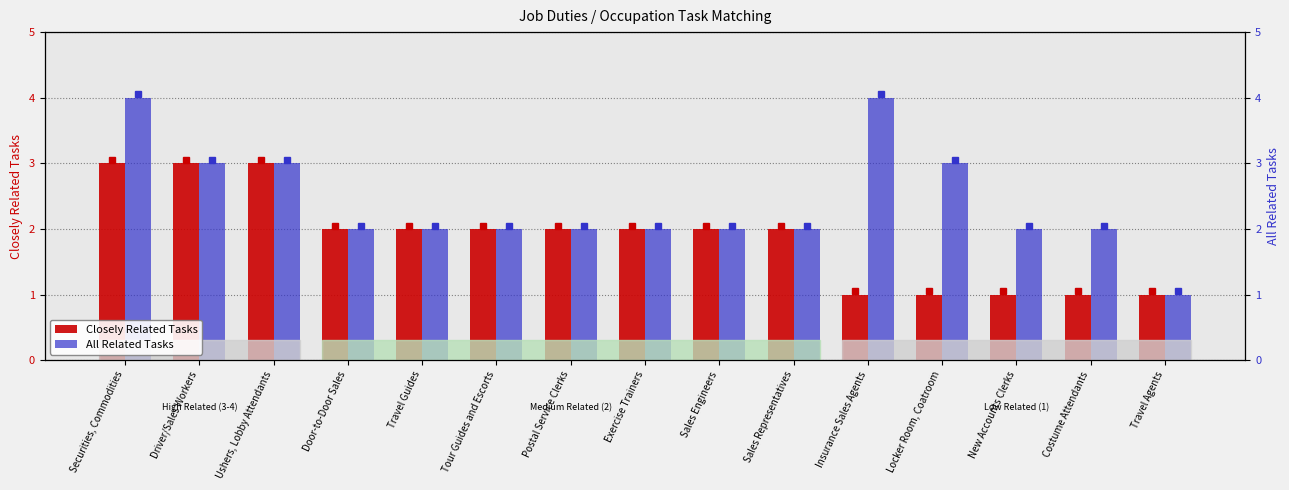

Is the value of Closely Related Tasks at Sales Representatives greater than the value of All Related Tasks at Sales Engineers?

No